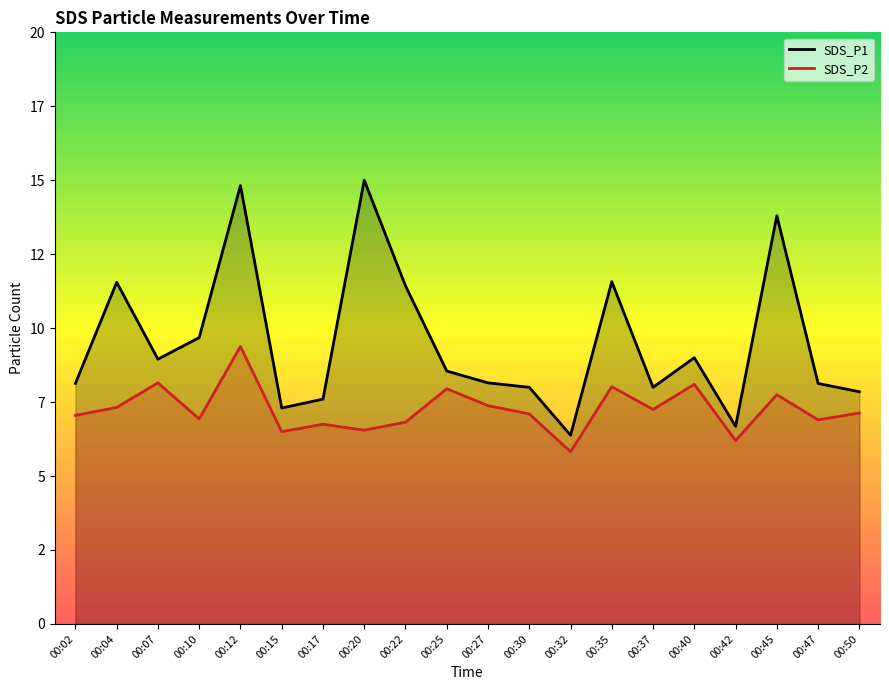

What is the maximum value for SDS_P2?

9.4